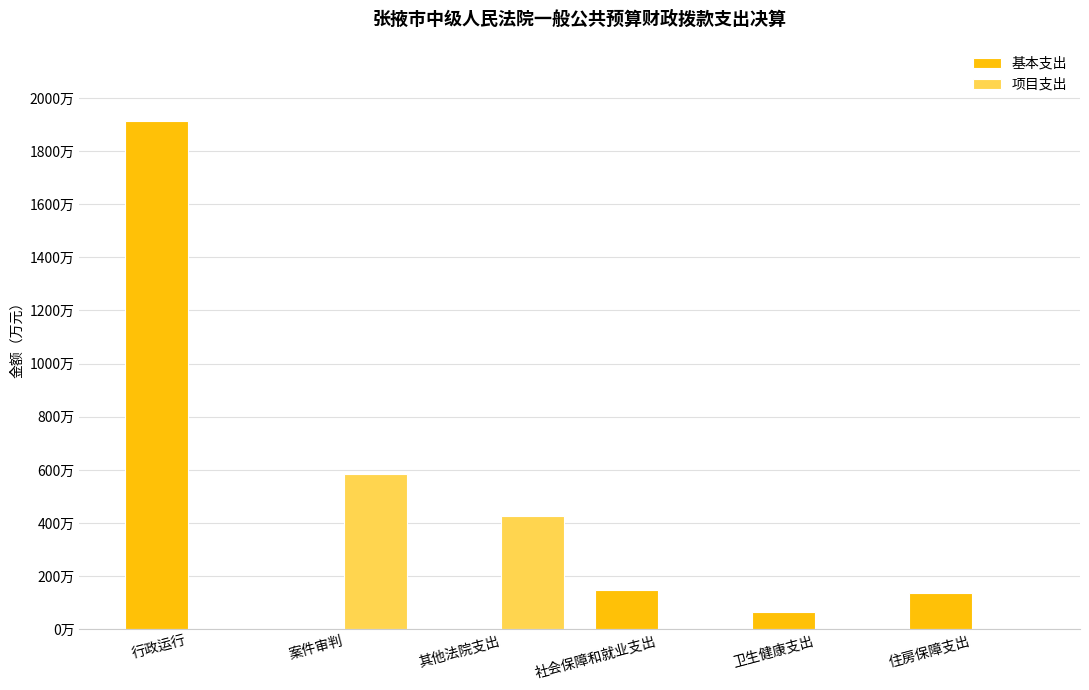

What are all the series names shown in the legend?

基本支出, 项目支出